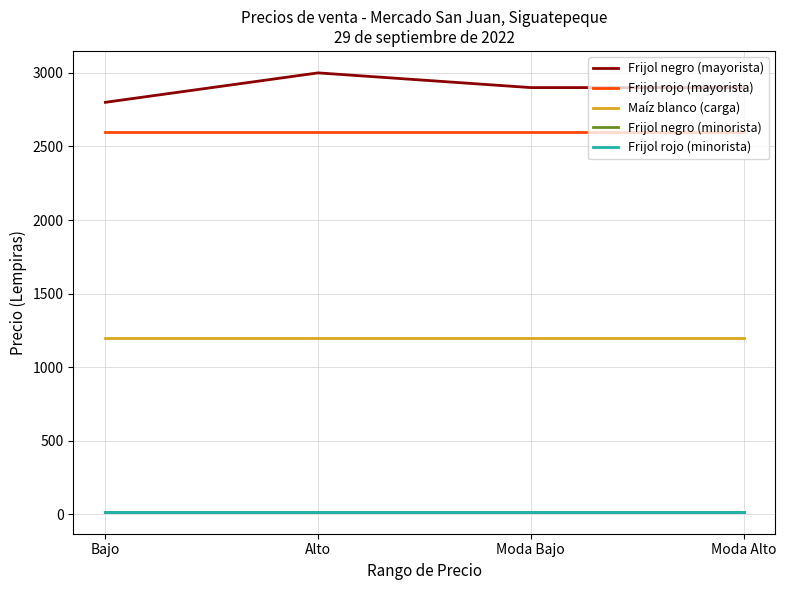

The Frijol rojo (mayorista) series shows 856 at Moda Bajo. True or false?

False